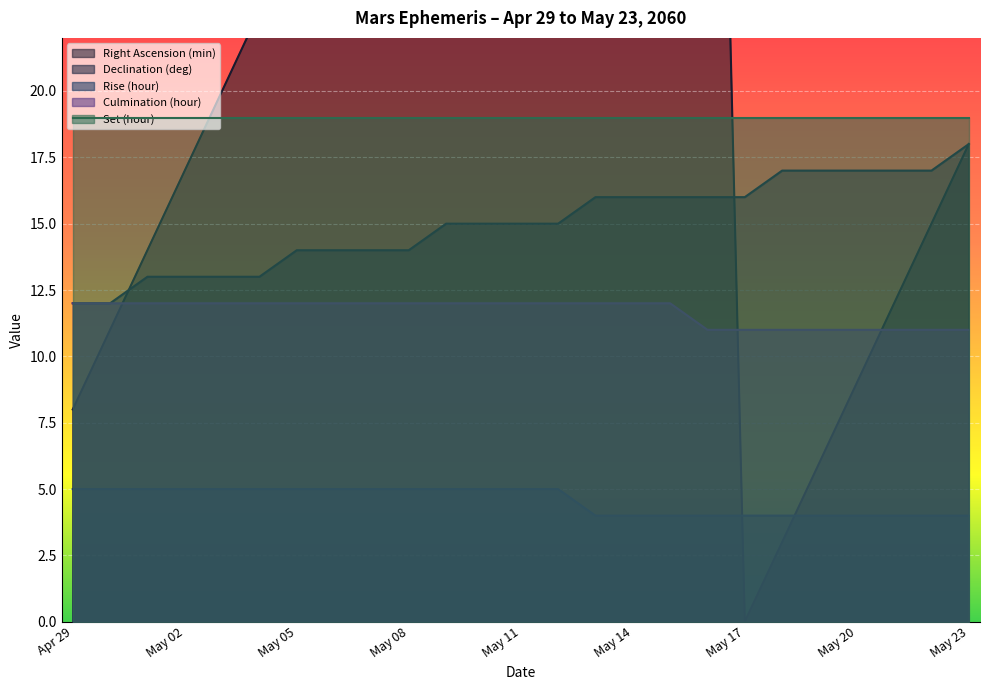

What is the difference between the second highest and second lowest values in the Rise (hour) series?

1